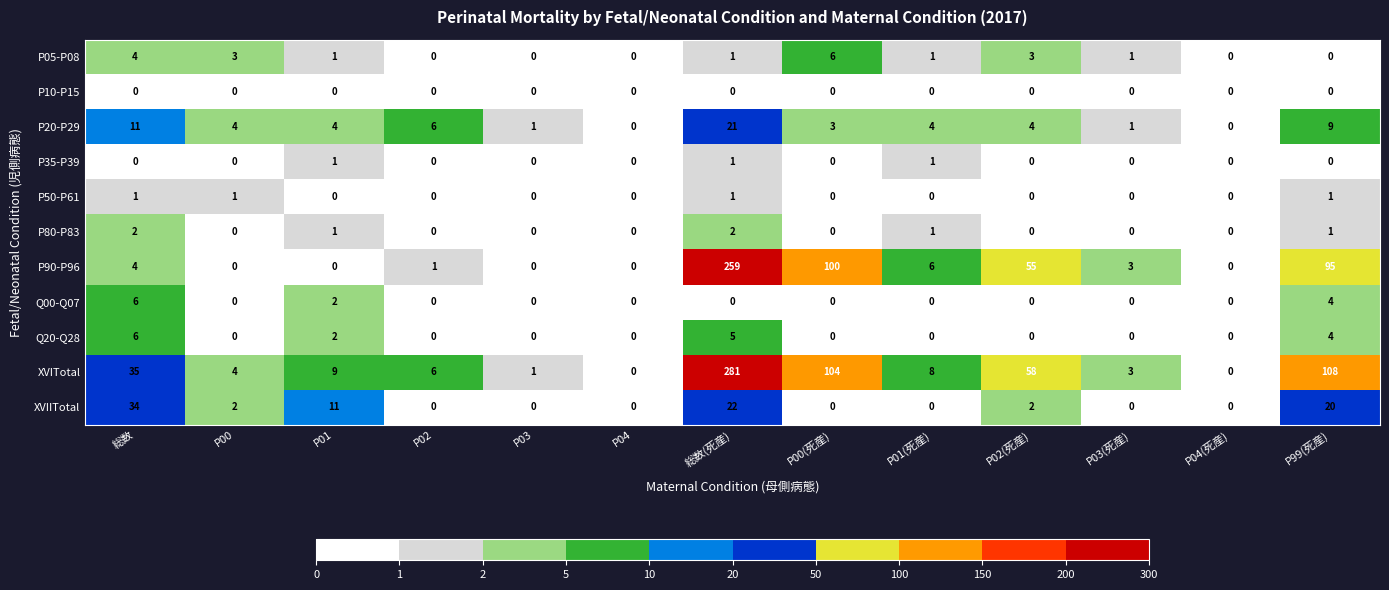

Which category has the highest value in the P20-P29 series?

総数(死産)